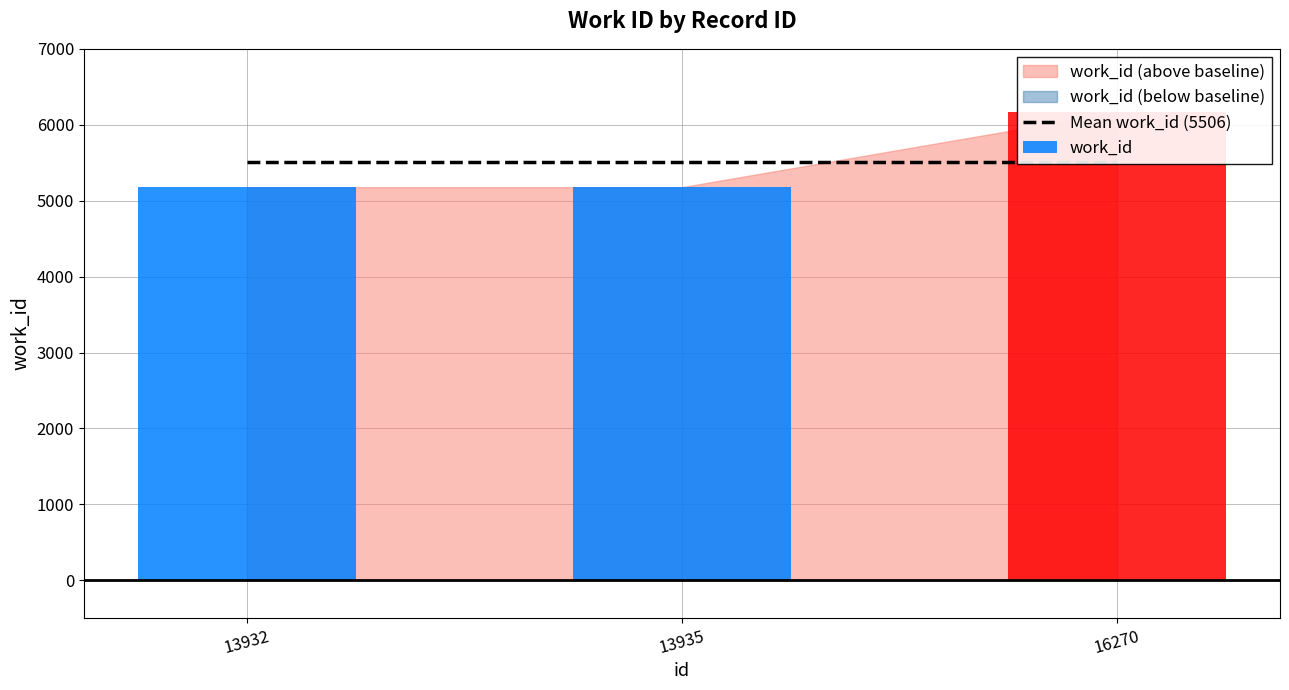

List the labels in order of work_id value, smallest first.

13932, 13935, 16270